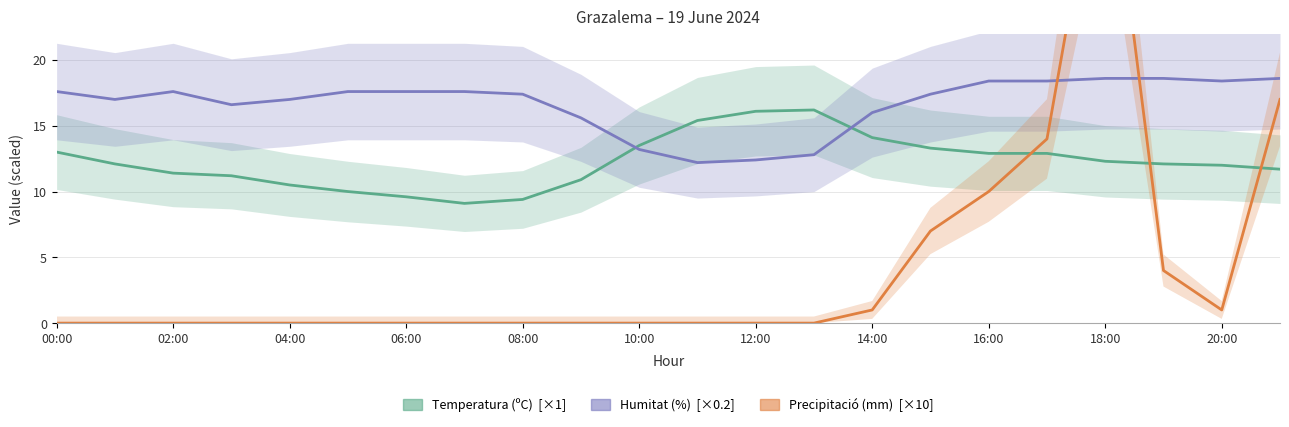

At how many categories does at least one series exceed 3?

22